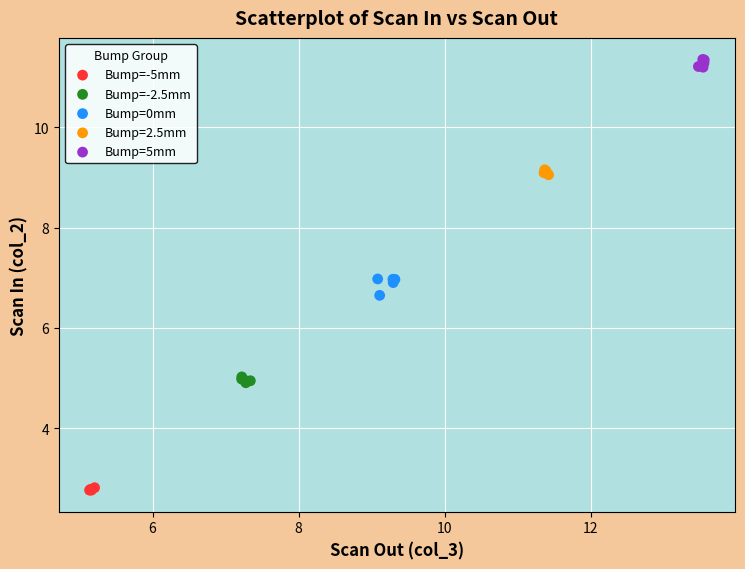

Which series reaches the minimum Y coordinate?

Bump=-5mm